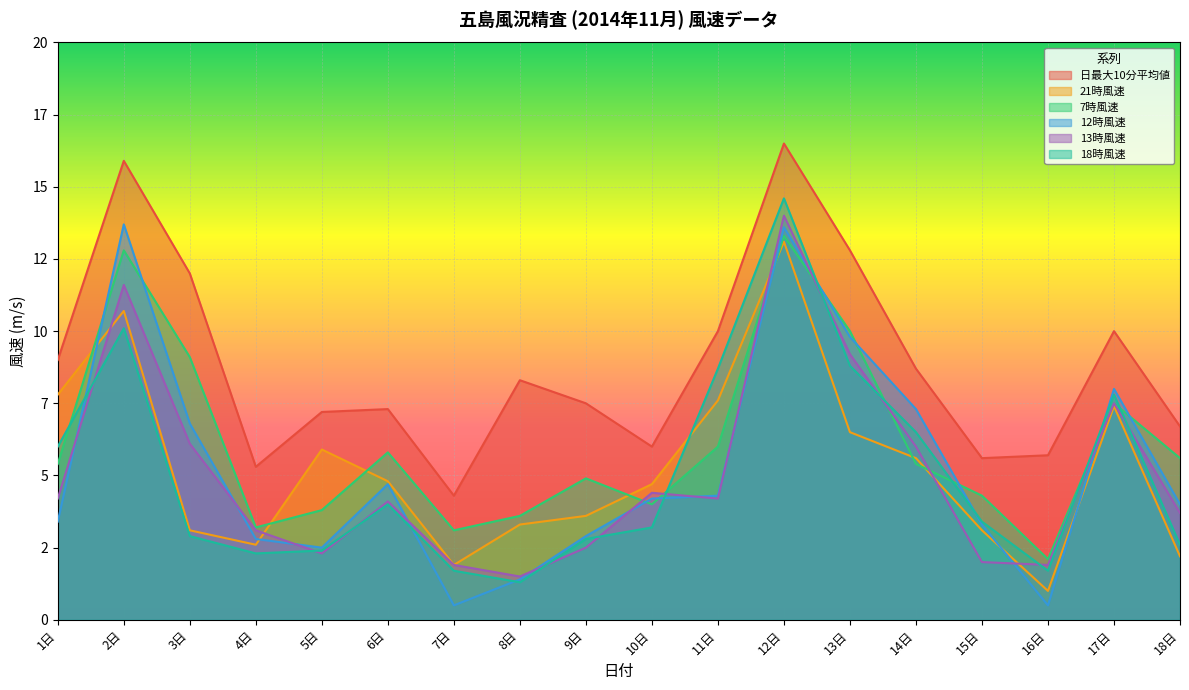

Is it true that 12時風速 equals 4.8 at 15日?

False